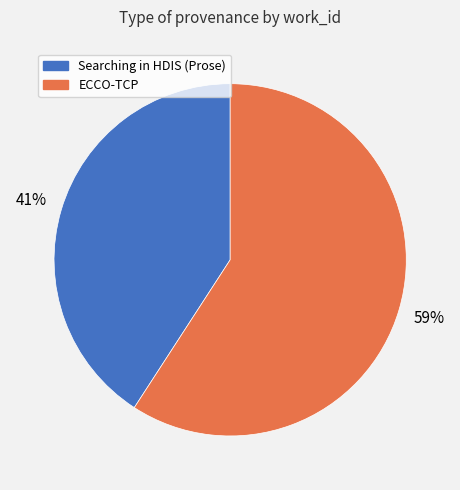

To the nearest percent, what percentage of the pie is Searching in HDIS (Prose)?

41%